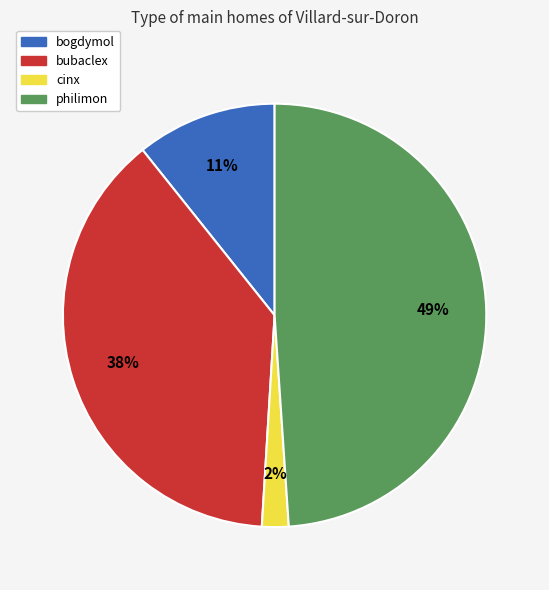

To the nearest percent, what percentage of the pie is cinx?

2%